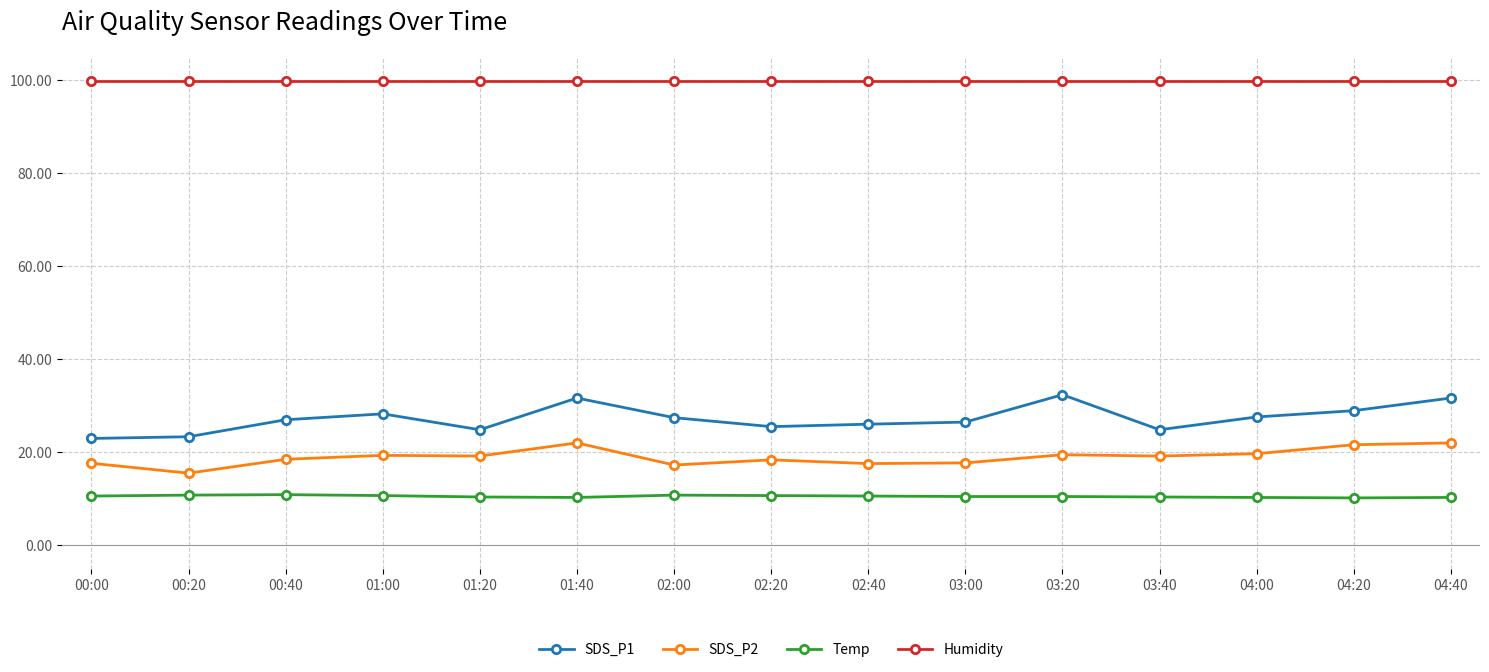

What is the label of the 15th point from the left?

04:40